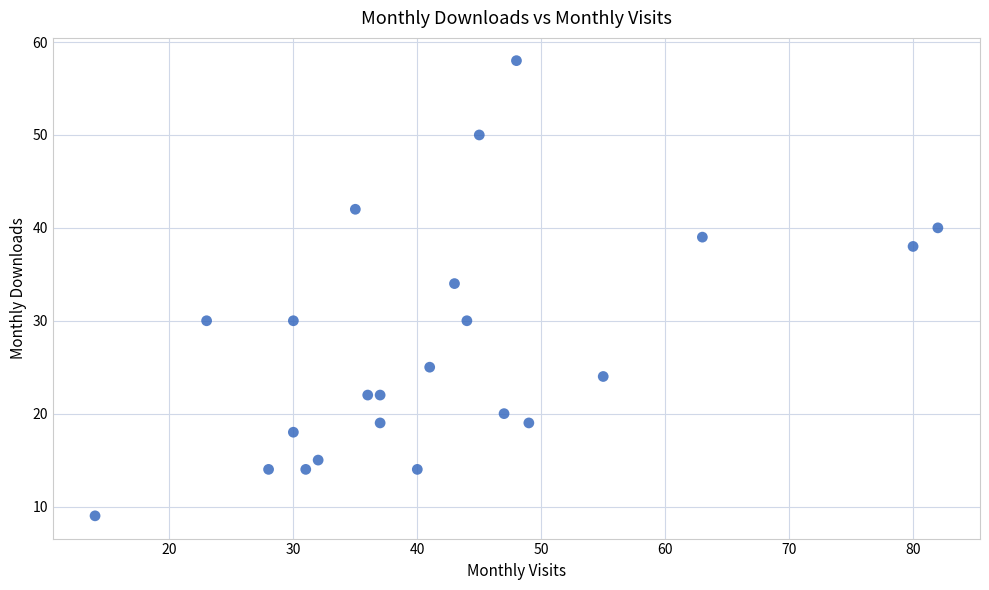

What is the range of X values (max minus min)?

68